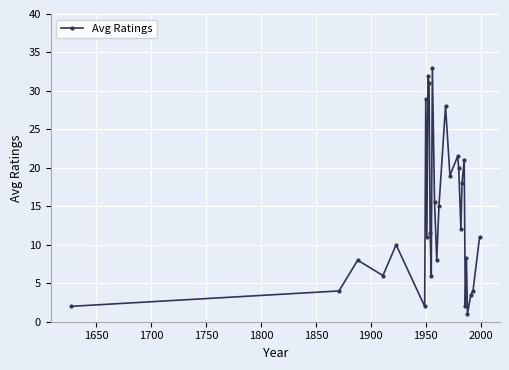

What is the maximum value shown in the chart?

33.0